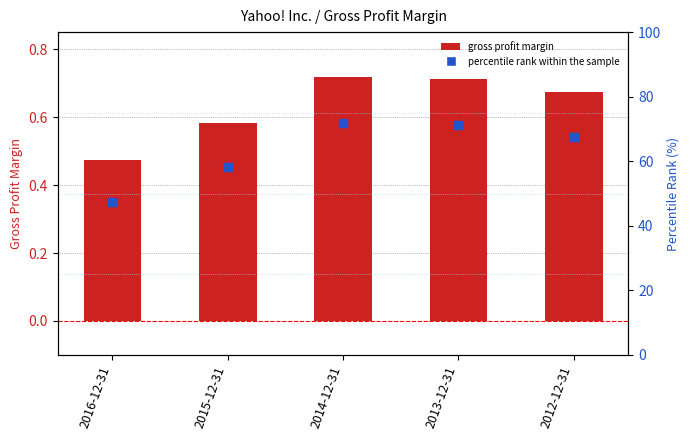

Which series has the largest Y range (max minus min)?

percentile rank within sample